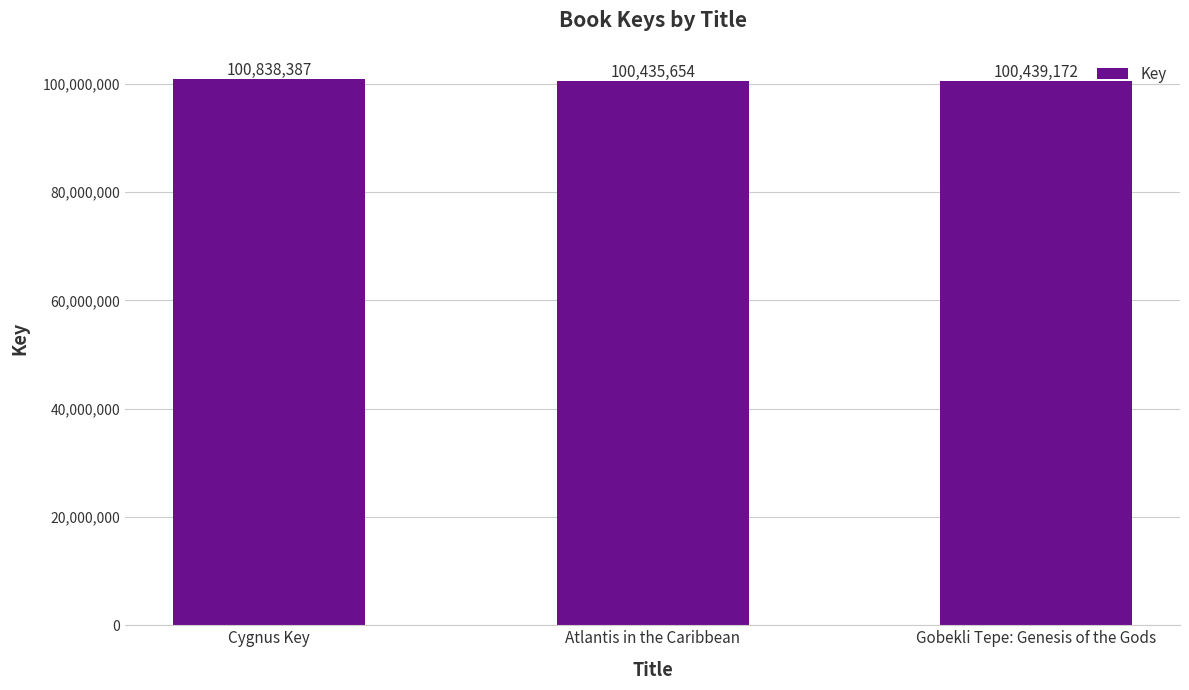

Reading right to left, list all the values displayed in this chart.

Gobekli Tepe: Genesis of the Gods=100439172	Atlantis in the Caribbean=100435654	Cygnus Key=100838387